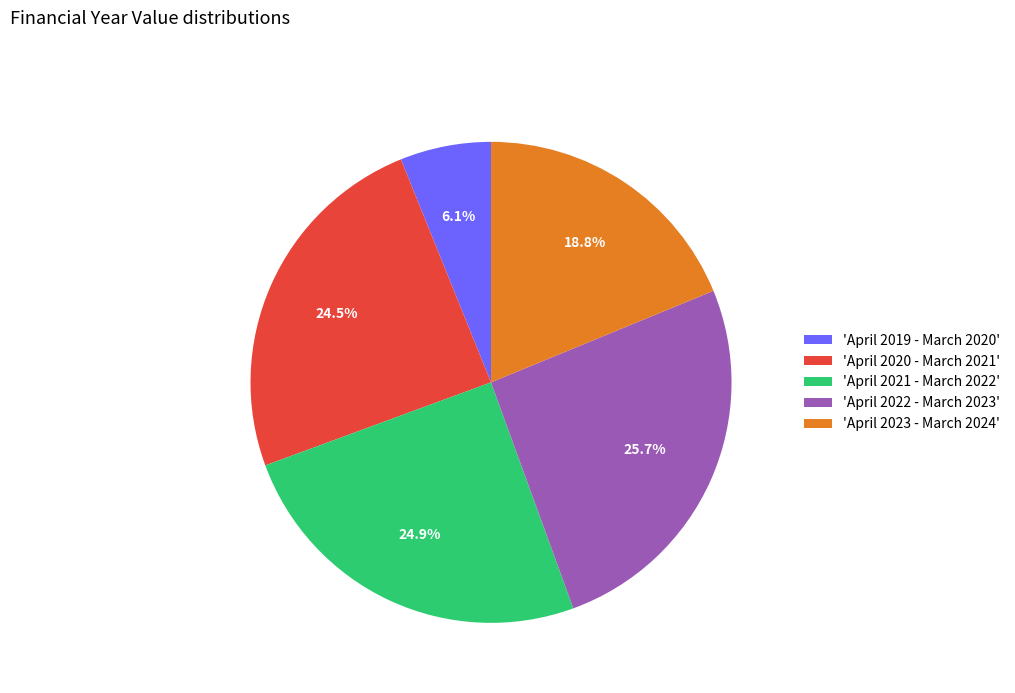

Which category has the biggest portion of the pie?

'April 2022 - March 2023'